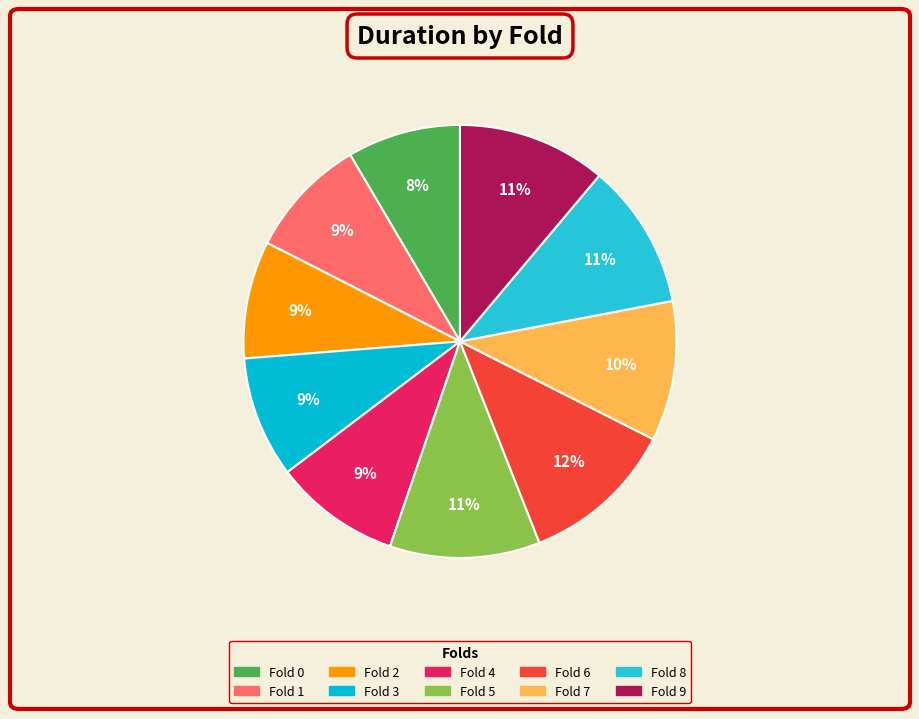

Rank the categories by value from lowest to highest.

fold_0, fold_2, fold_1, fold_3, fold_4, fold_7, fold_8, fold_9, fold_5, fold_6